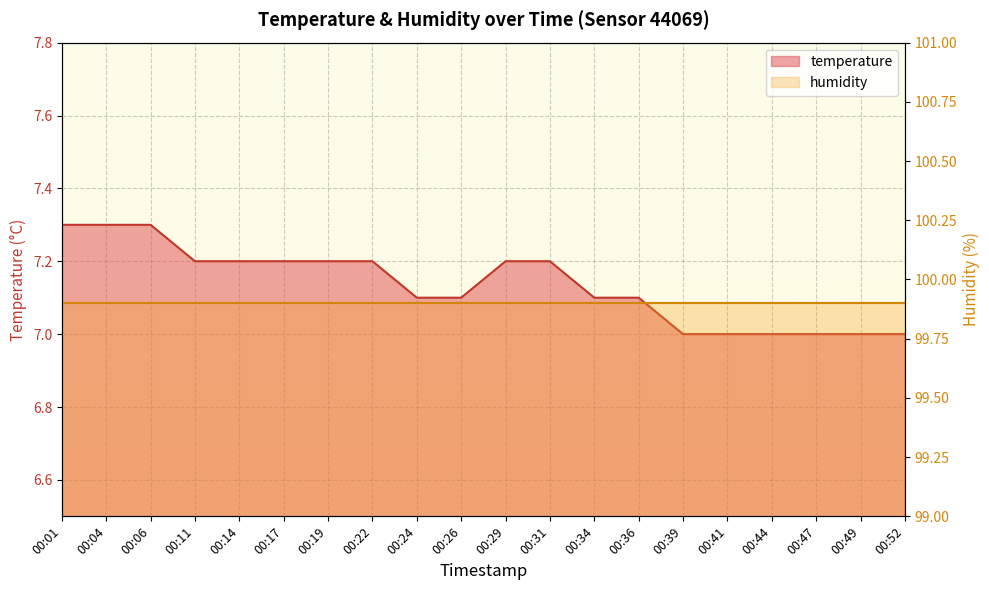

The value at 00:39 is 11.8. True or false?

False